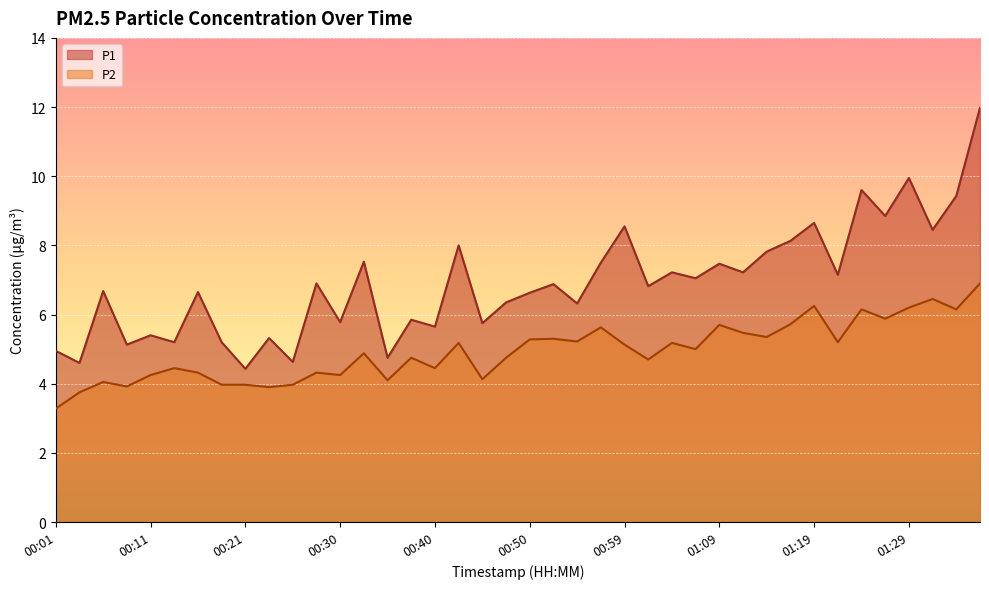

Which label corresponds to the smallest value in the chart?

00:01